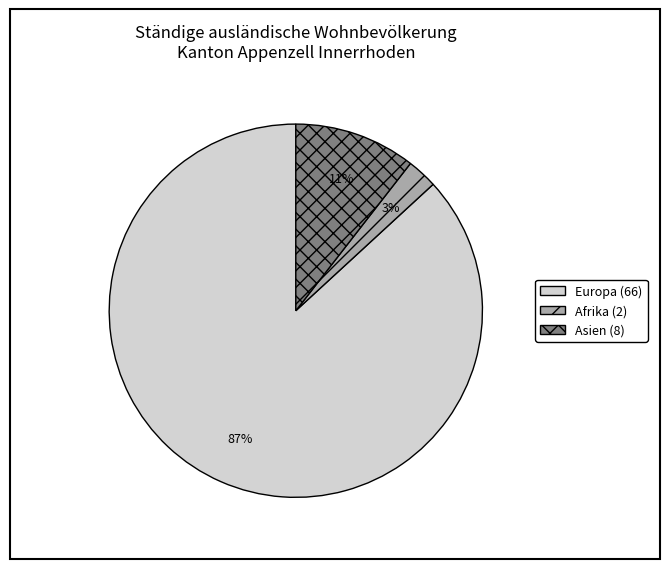

To the nearest percent, what is the average slice percentage?

33%